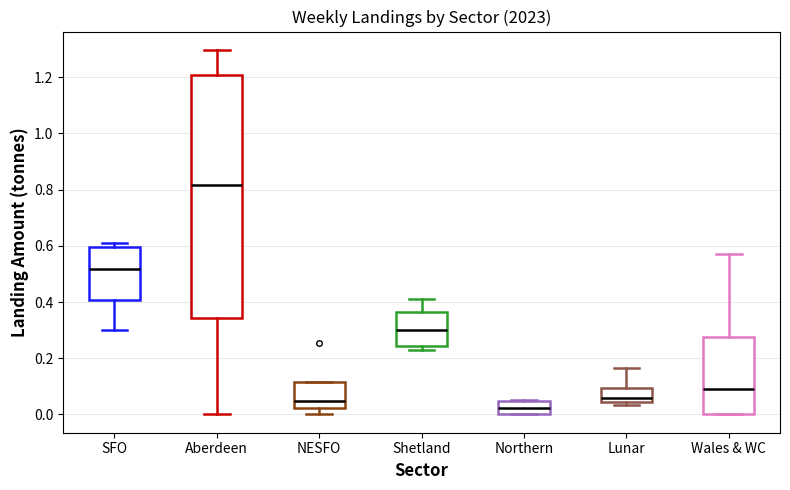

Comparing the boxes themselves (not the whiskers), which one is the tallest?

Aberdeen